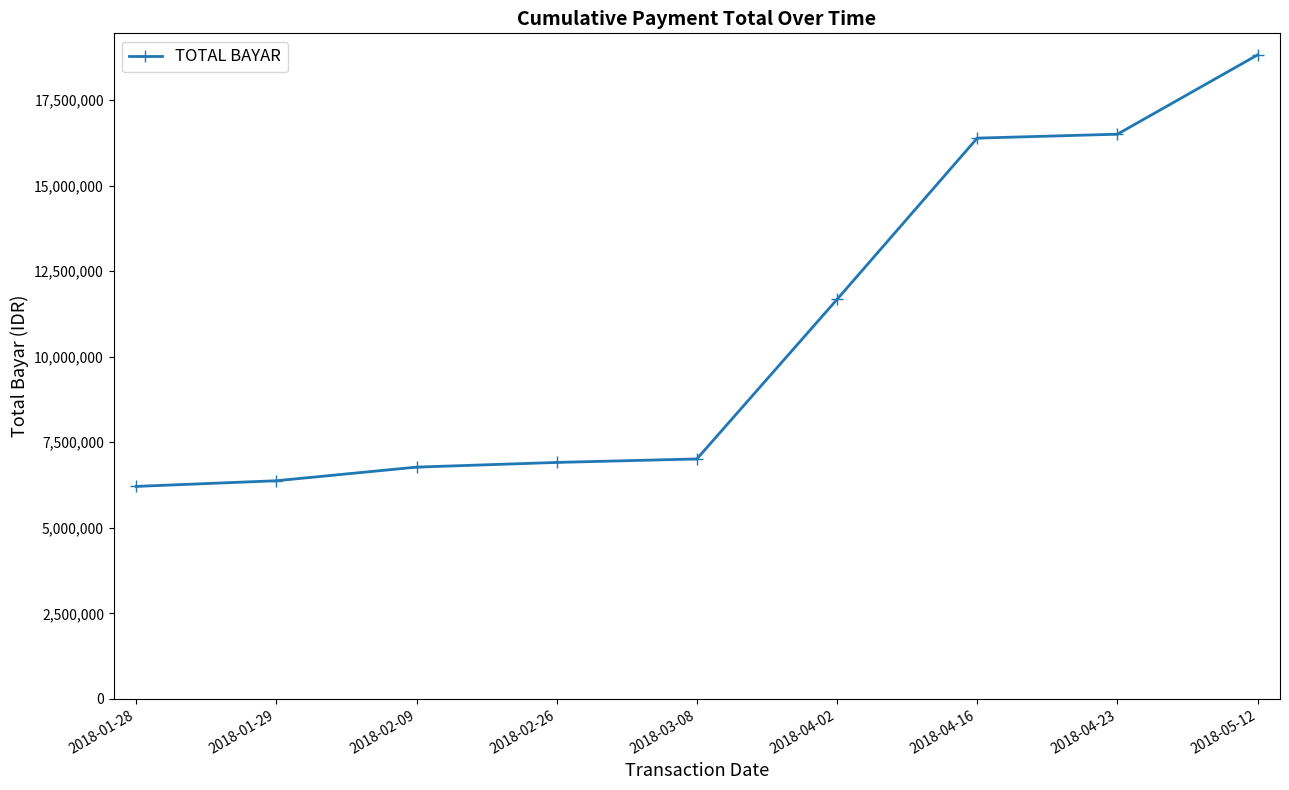

Reading left to right, transcribe all the data shown in this chart.

2018-01-28=6209913	2018-01-29=6375513	2018-02-09=6773713	2018-02-26=6910751	2018-03-08=7012326	2018-04-02=11676076	2018-04-16=16390326	2018-04-23=16505414	2018-05-12=18823146